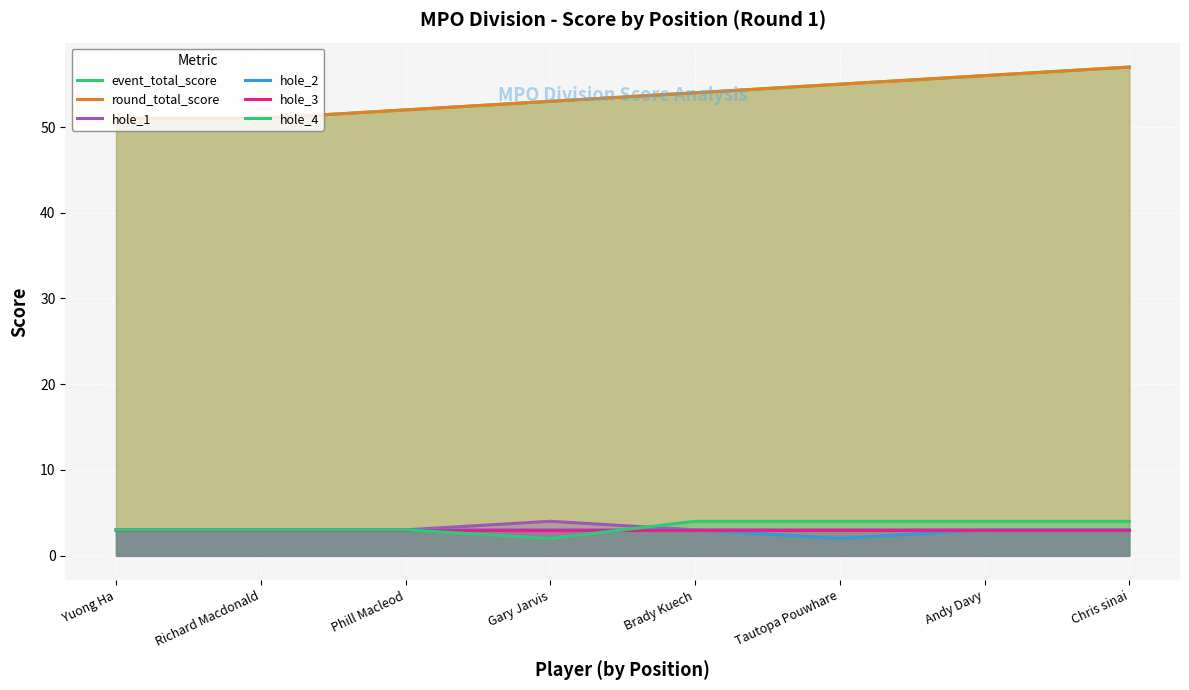

True or false: hole_2 and round_total_score cross at least once.

False